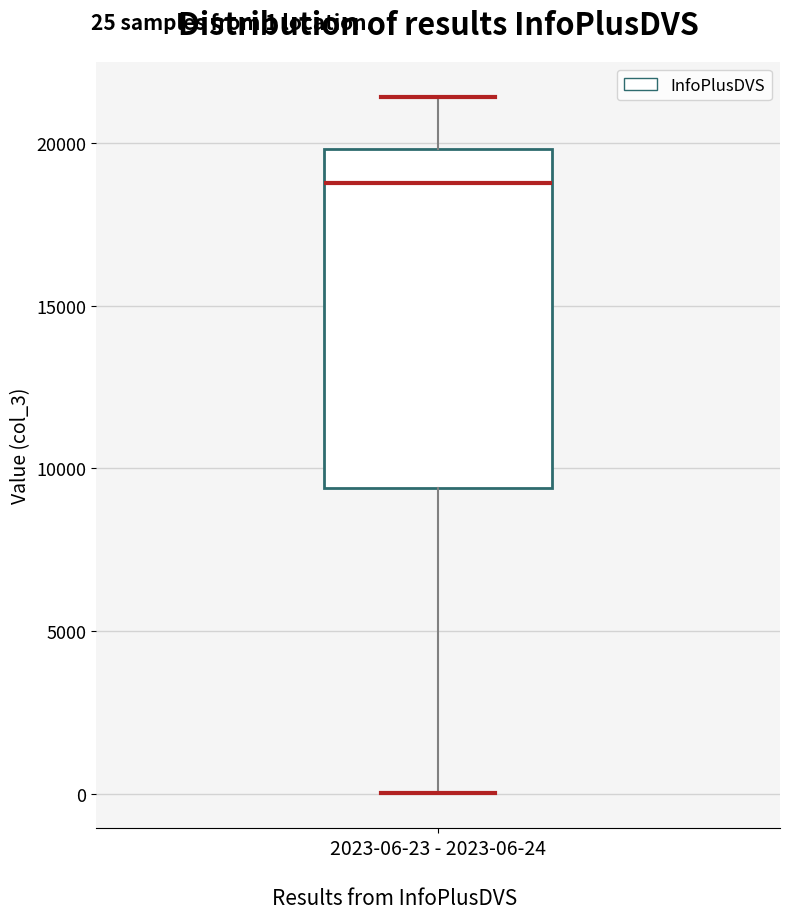

Where is the lower edge of the box for 2023-06-23 - 2023-06-24 on the y-axis? The values are not printed on the chart, so give them approximately, as read against the axis.

9500